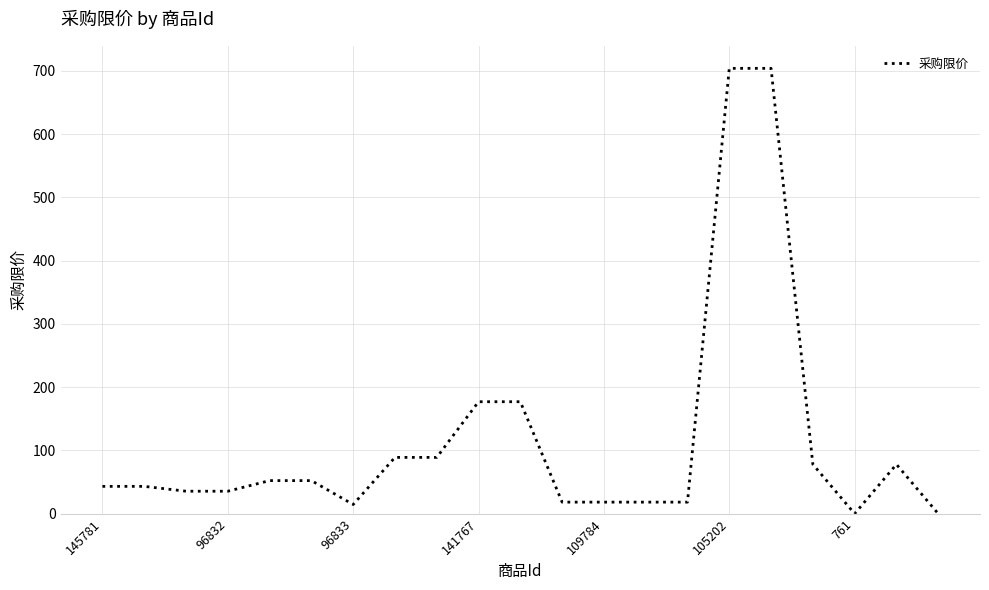

What is the difference between the maximum and minimum values?

704.0